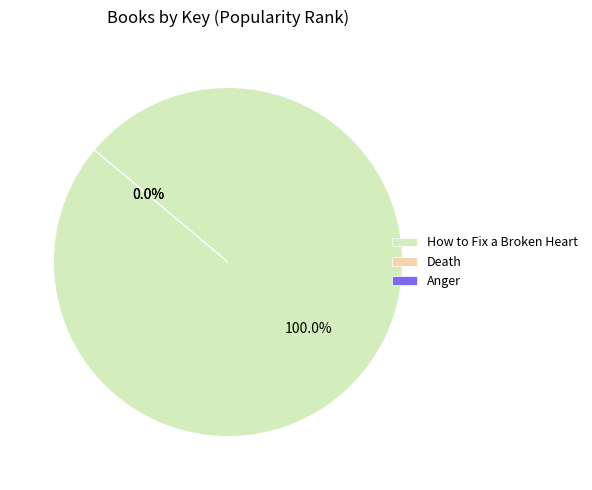

Is it true that Anger is 1% of the pie?

False